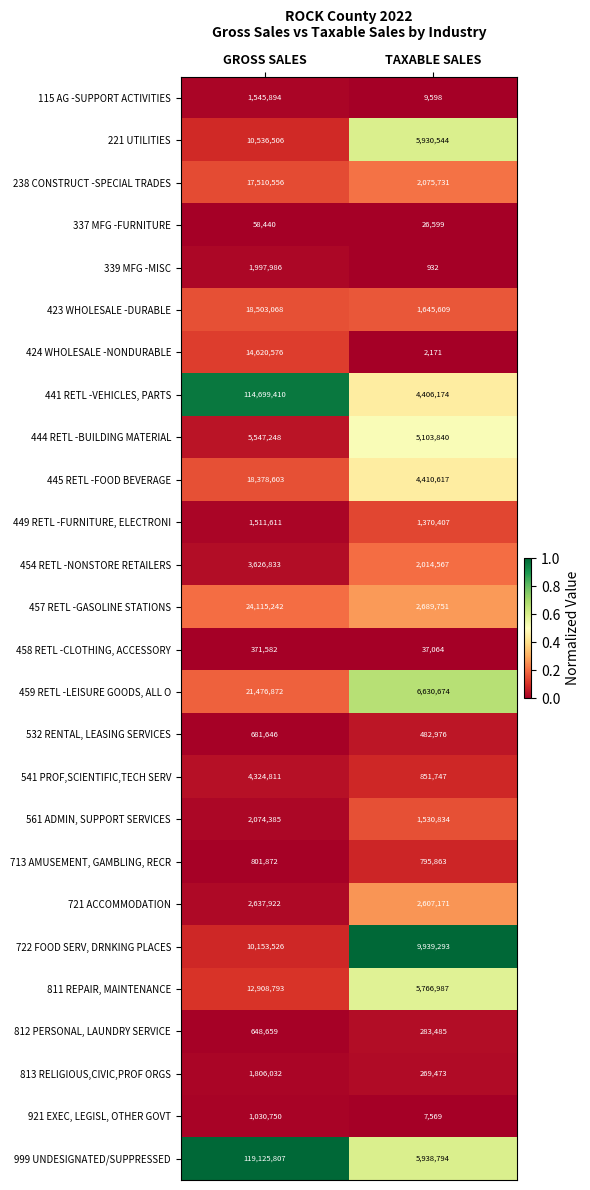

At TAXABLE SALES, list the series in order from smallest to largest.

339 MFG -MISC, 424 WHOLESALE -NONDURABLE, 921 EXEC, LEGISL, OTHER GOVT, 115 AG -SUPPORT ACTIVITIES, 337 MFG -FURNITURE, 458 RETL -CLOTHING, ACCESSORY, 813 RELIGIOUS,CIVIC,PROF ORGS, 812 PERSONAL, LAUNDRY SERVICE, 532 RENTAL, LEASING SERVICES, 713 AMUSEMENT, GAMBLING, RECR, 541 PROF,SCIENTIFIC,TECH SERV, 449 RETL -FURNITURE, ELECTRONI, 561 ADMIN, SUPPORT SERVICES, 423 WHOLESALE -DURABLE, 454 RETL -NONSTORE RETAILERS, 238 CONSTRUCT -SPECIAL TRADES, 721 ACCOMMODATION, 457 RETL -GASOLINE STATIONS, 441 RETL -VEHICLES, PARTS, 445 RETL -FOOD BEVERAGE, 444 RETL -BUILDING MATERIAL, 811 REPAIR, MAINTENANCE, 221 UTILITIES, 999 UNDESIGNATED/SUPPRESSED, 459 RETL -LEISURE GOODS, ALL O, 722 FOOD SERV, DRNKING PLACES